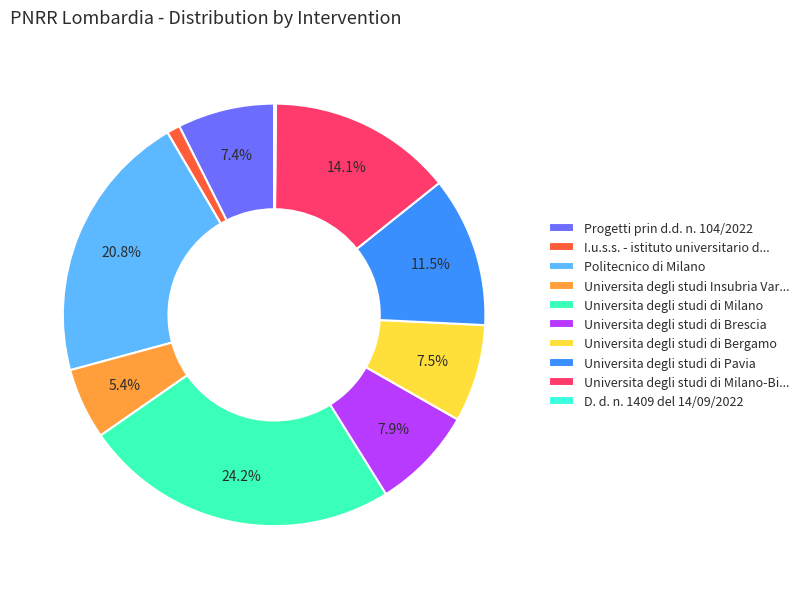

Does Universita degli studi di Brescia account for over 50% of the chart?

No